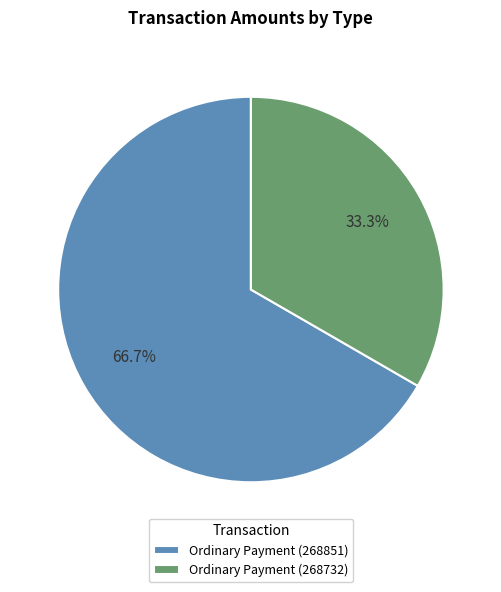

Is there any slice that represents more than half of the pie?

Yes